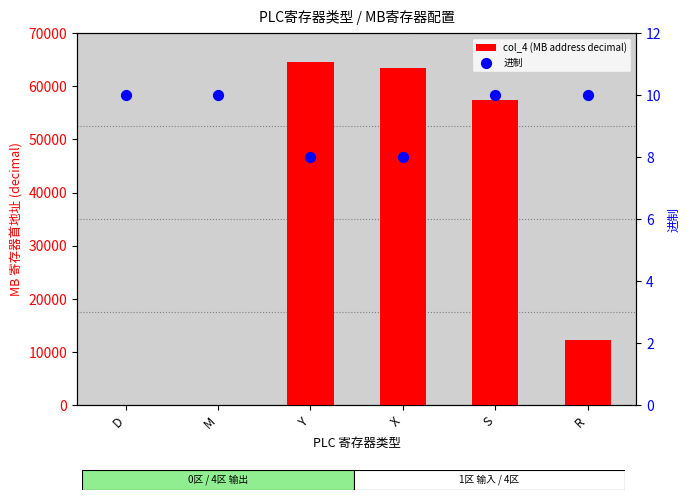

Which series reaches the minimum Y coordinate?

col_4 (MB address decimal)